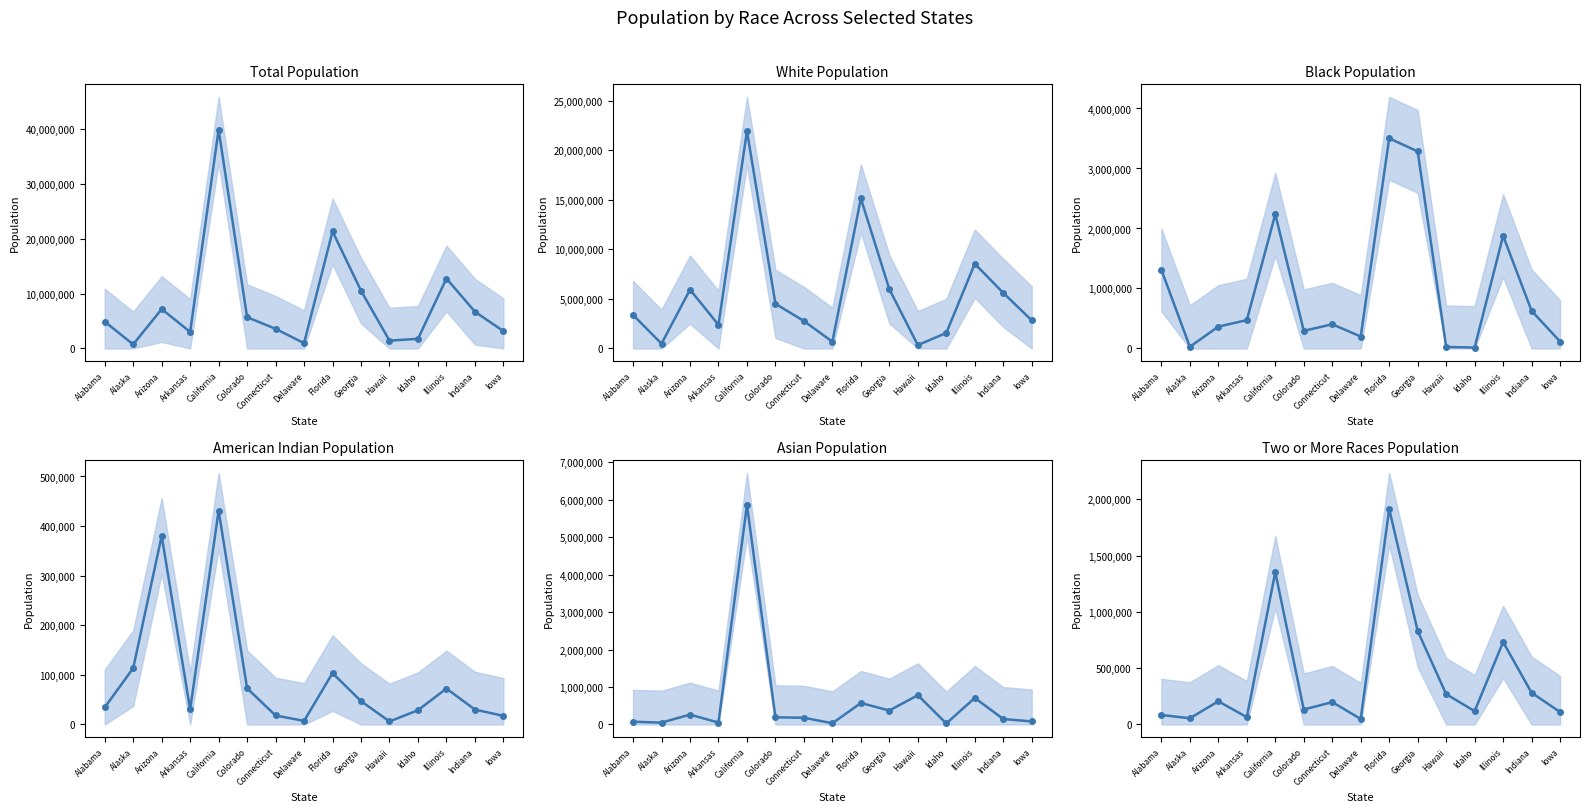

What is the maximum value shown in the chart?

39836233